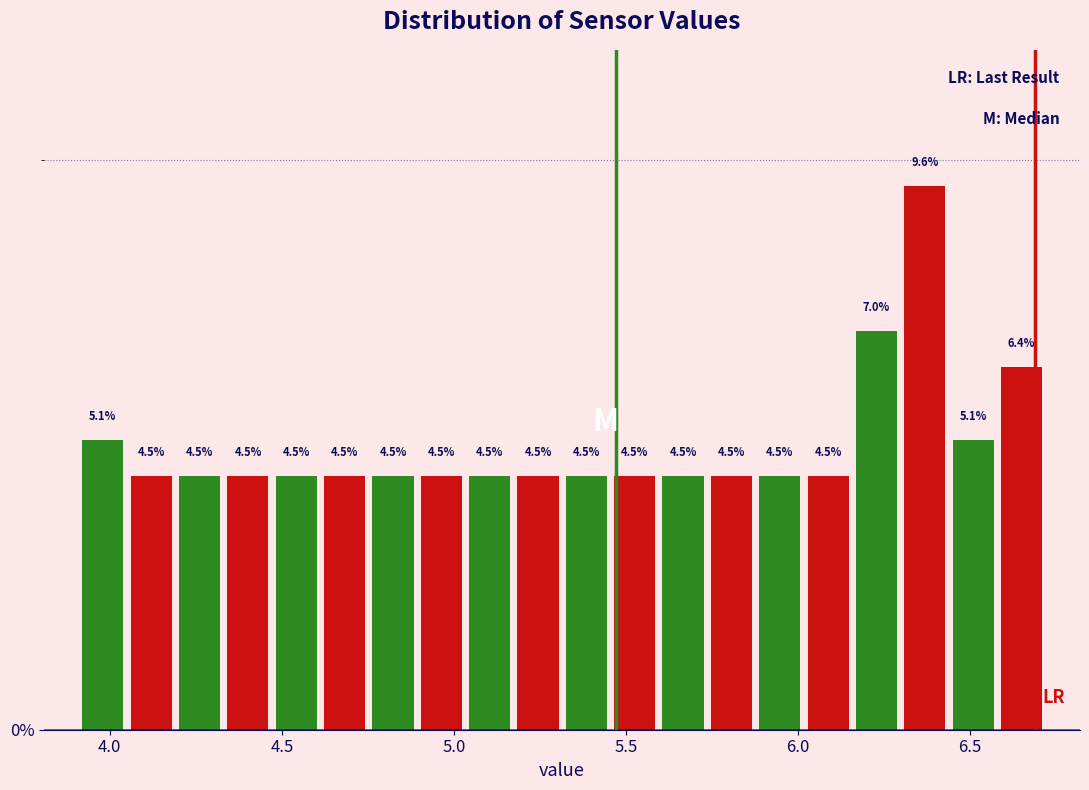

Read against the x-axis, roughly where is the centre of the tallest bar?

6.35